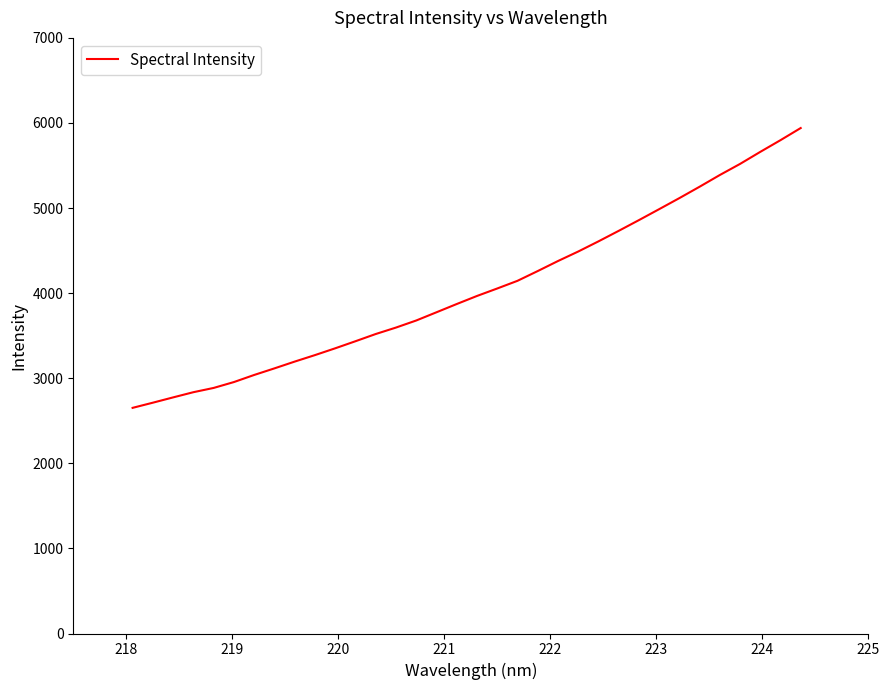

What is the difference between the maximum and minimum values?

3288.5